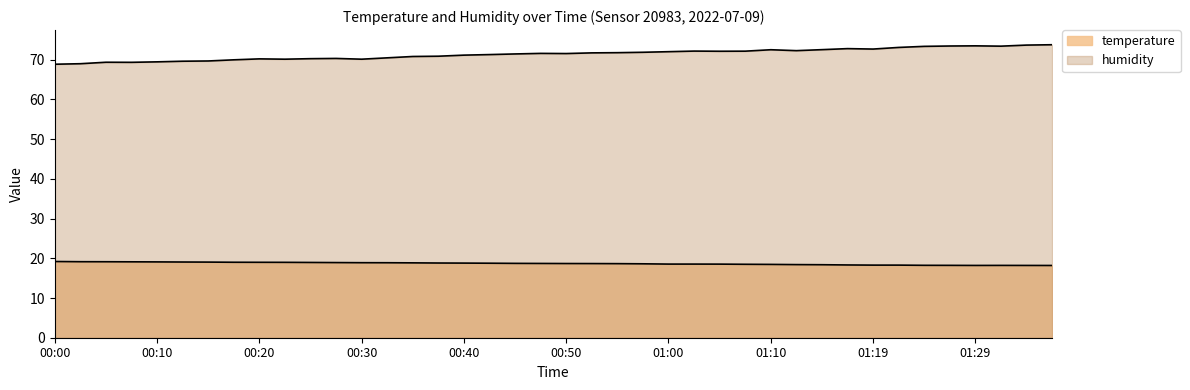

The value of humidity at 01:05 is 72.1. True or false?

True